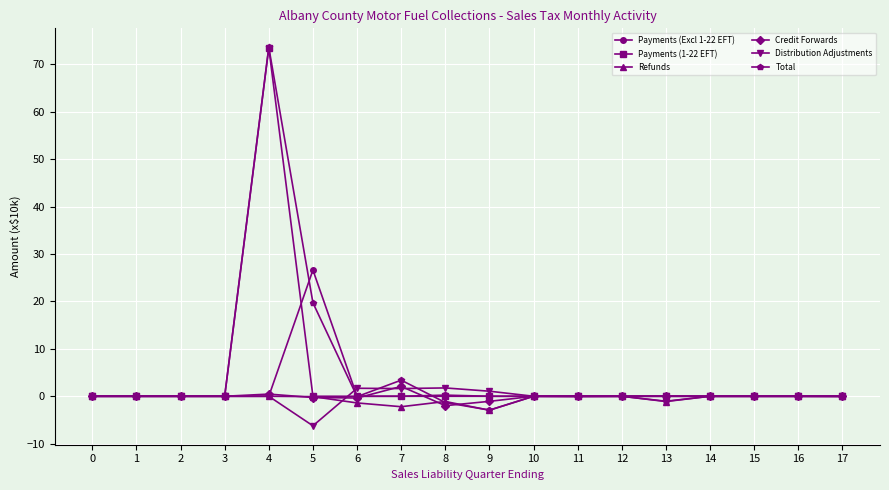

What is the value of the Distribution Adjustments point at the 6th from the left?

-6.2